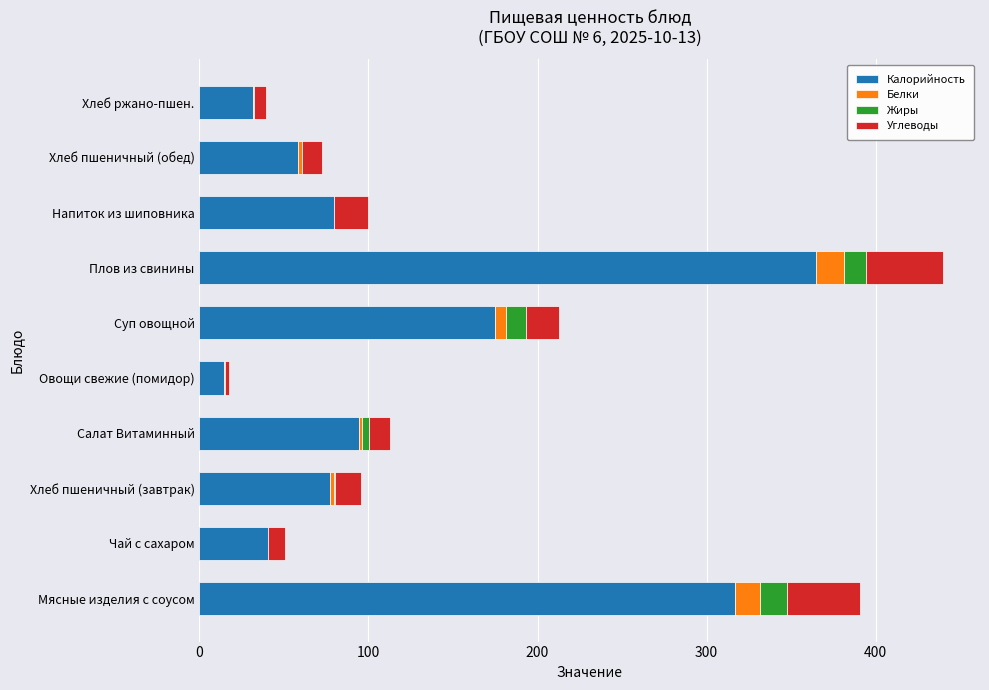

The value of Калорийность at Плов из свинины is 221.7. True or false?

False